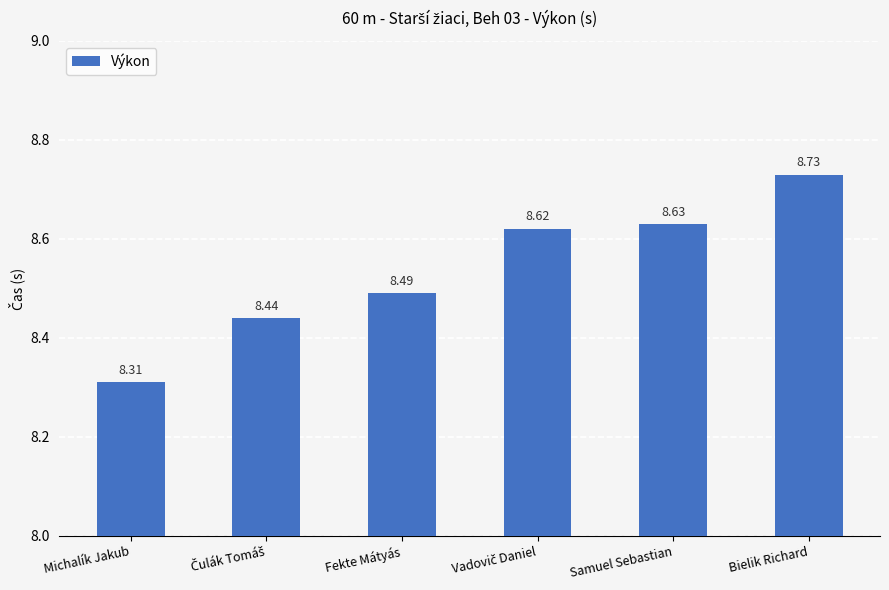

Between Bielik Richard and Michalík Jakub, which is larger?

Bielik Richard